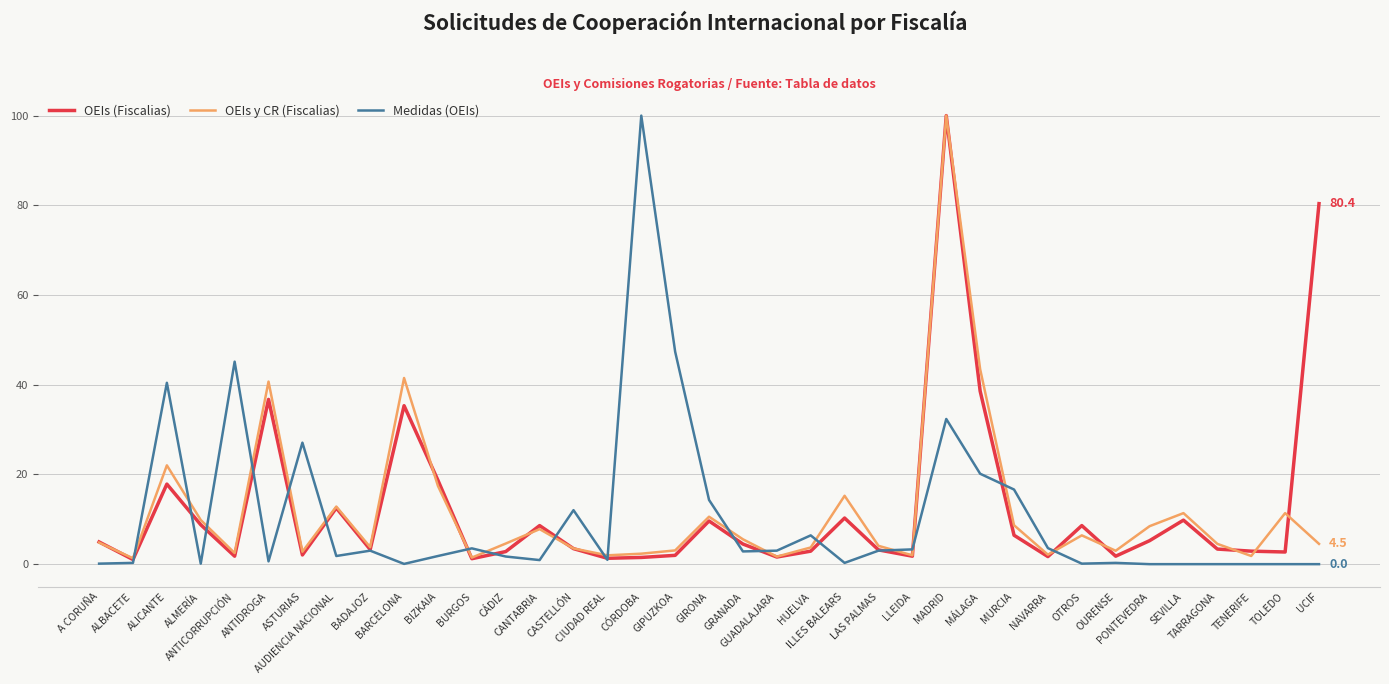

What is the maximum value for OEIs (Fiscalias)?

100.0